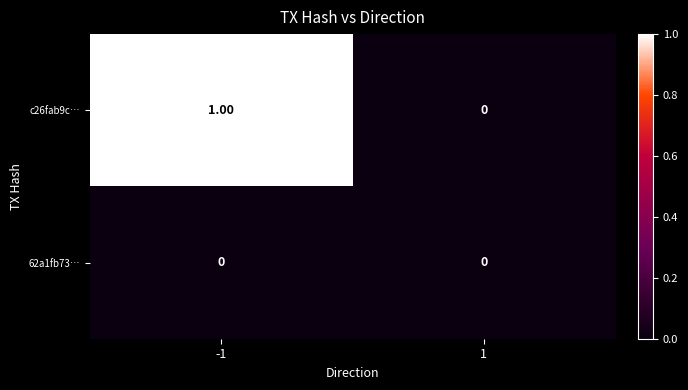

List the series in order of their peak value, highest first.

c26fab9c…, 62a1fb73…